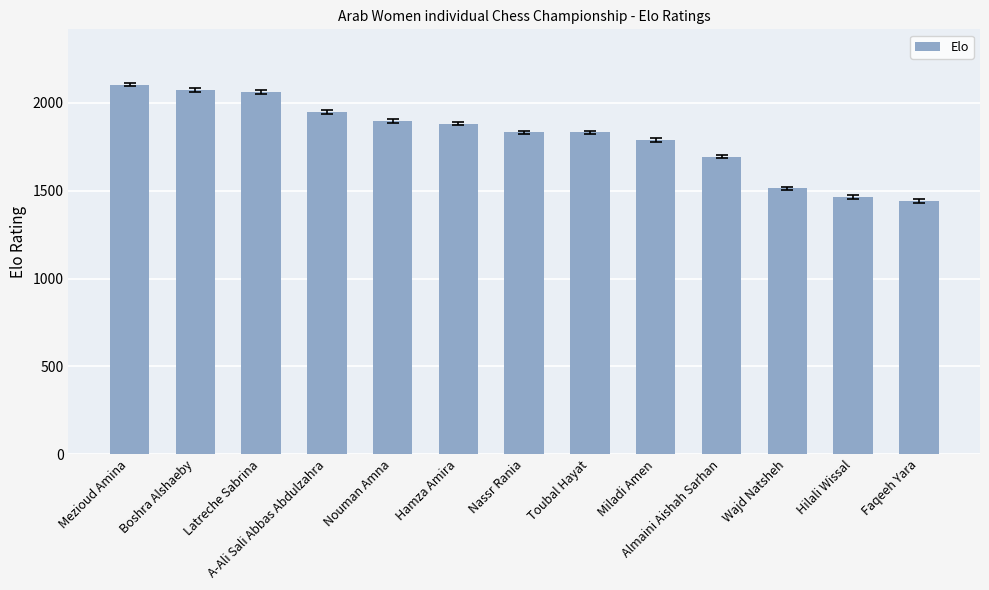

Read the value at Miladi Amen, to the nearest 100.

1800